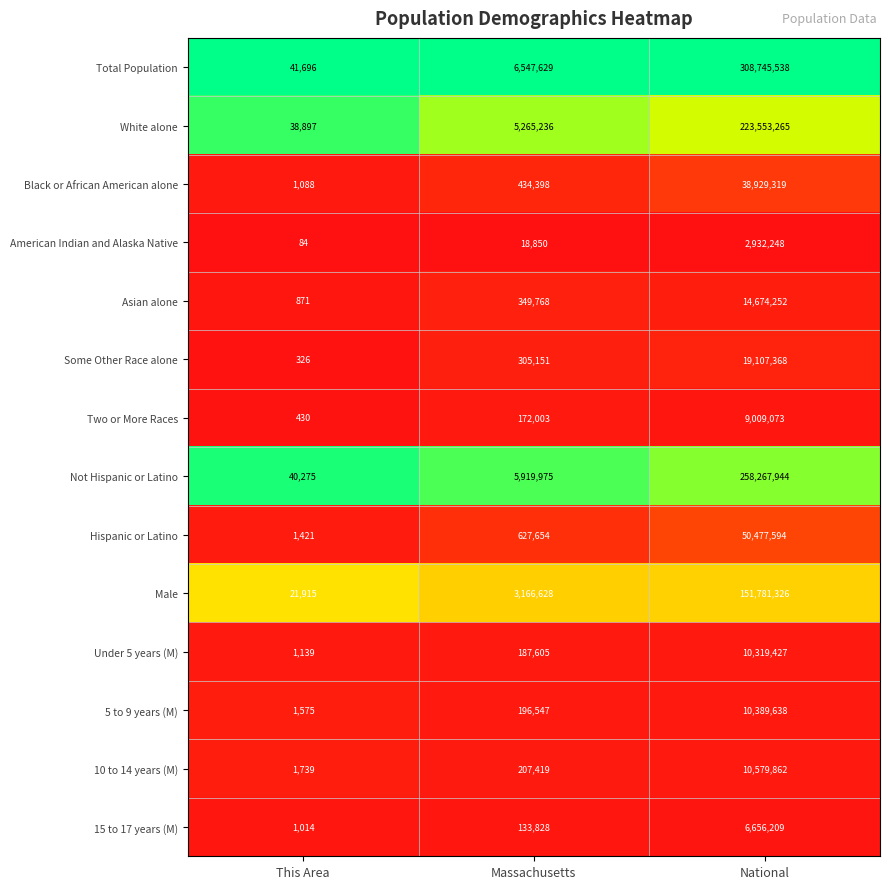

What is the approximate value of American Indian and Alaska Native at This Area, to the nearest 50?

100